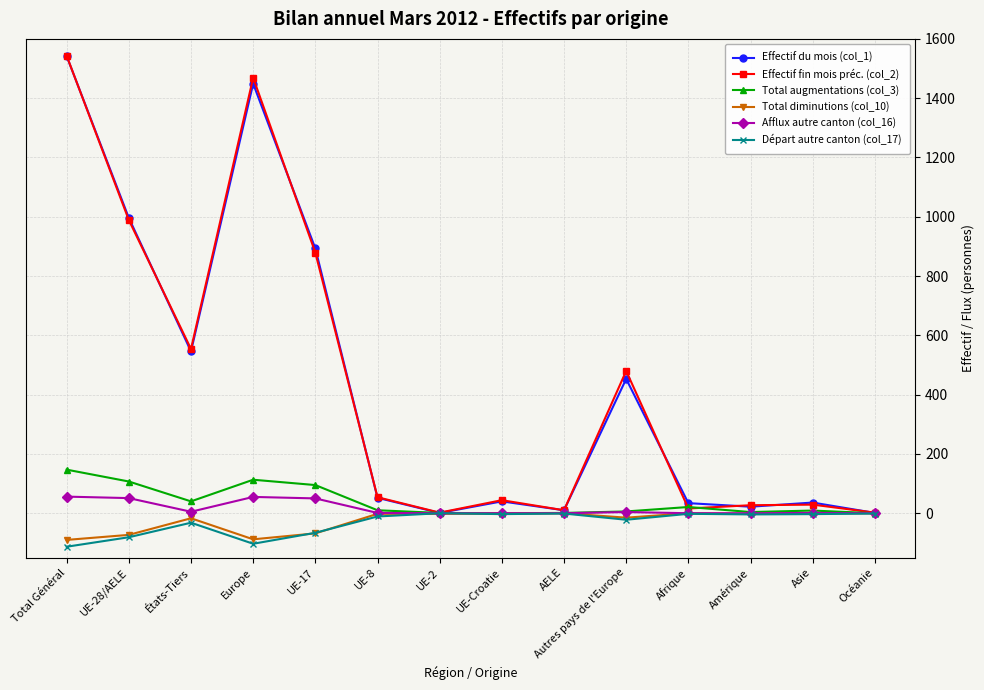

True or false: Départ autre canton (col_17) has more than 1 points higher than both neighbors.

True